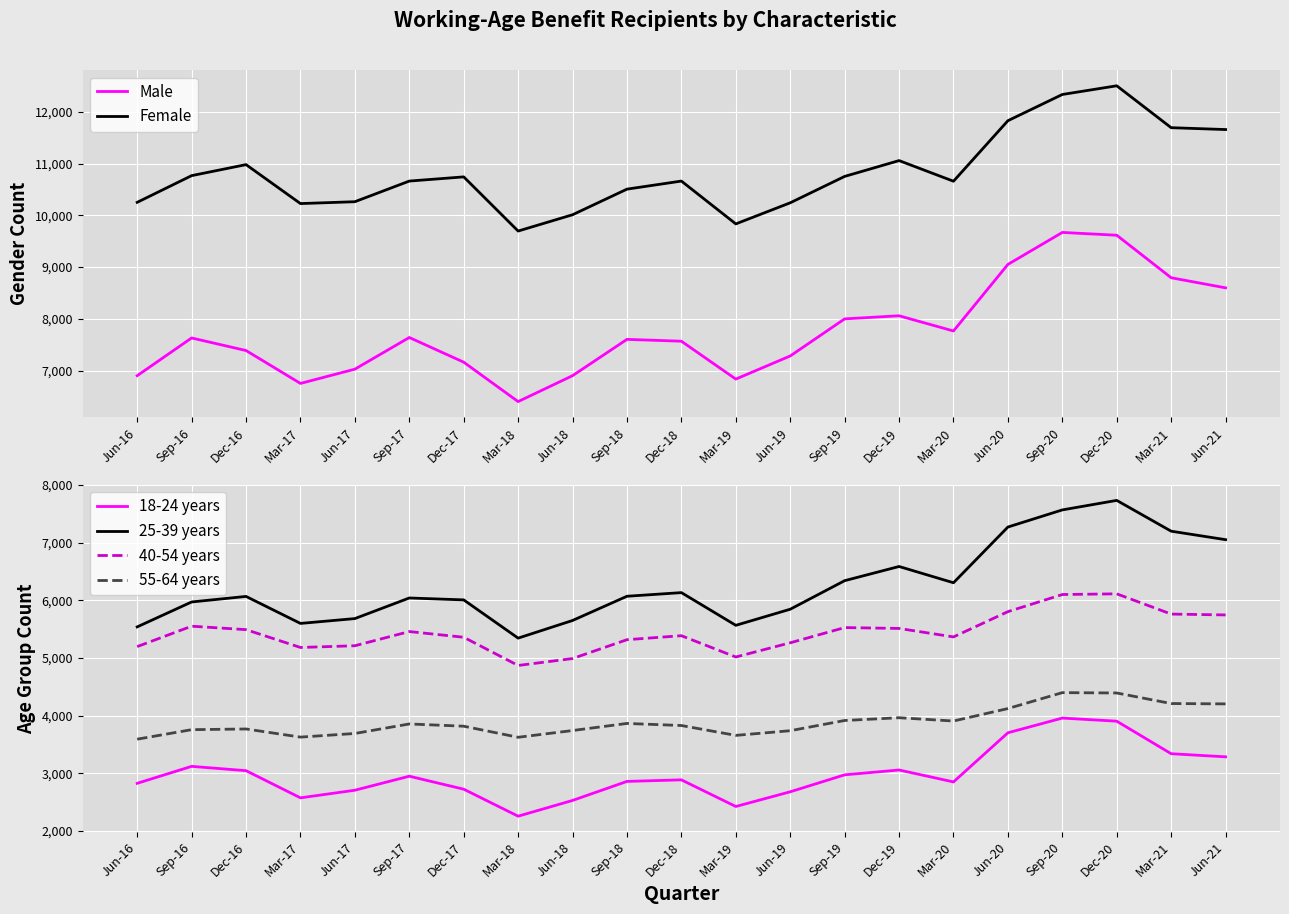

Reading right to left, what are all the values shown in this chart?

Male: 8598	8793	9615	9669	9051	7764	8058	7998	7281	6834	7566	7602	6900	6399	7161	7638	7026	6750	7386	7629	6900
Female: 11658	11694	12504	12336	11829	10659	11058	10752	10242	9834	10662	10506	10011	9696	10743	10662	10263	10227	10980	10767	10251
18-24 years: 3285	3339	3903	3957	3702	2850	3057	2973	2679	2424	2886	2859	2529	2256	2724	2949	2706	2574	3045	3120	2826
25-39 years: 7050	7197	7731	7566	7269	6303	6585	6339	5844	5565	6132	6069	5649	5343	6006	6039	5682	5598	6066	5970	5538
40-54 years: 5745	5760	6111	6099	5802	5364	5511	5526	5262	5016	5385	5316	4989	4869	5358	5457	5211	5181	5490	5550	5196
55-64 years: 4203	4209	4392	4398	4122	3906	3963	3915	3738	3657	3828	3864	3741	3624	3816	3855	3690	3627	3768	3756	3591